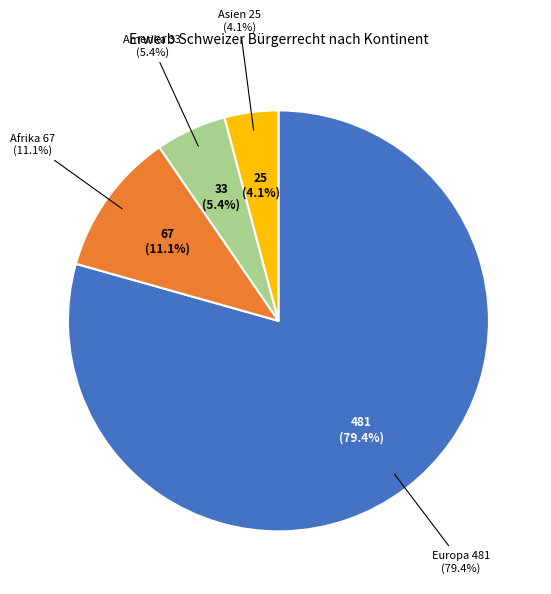

What is the majority slice?

Europa